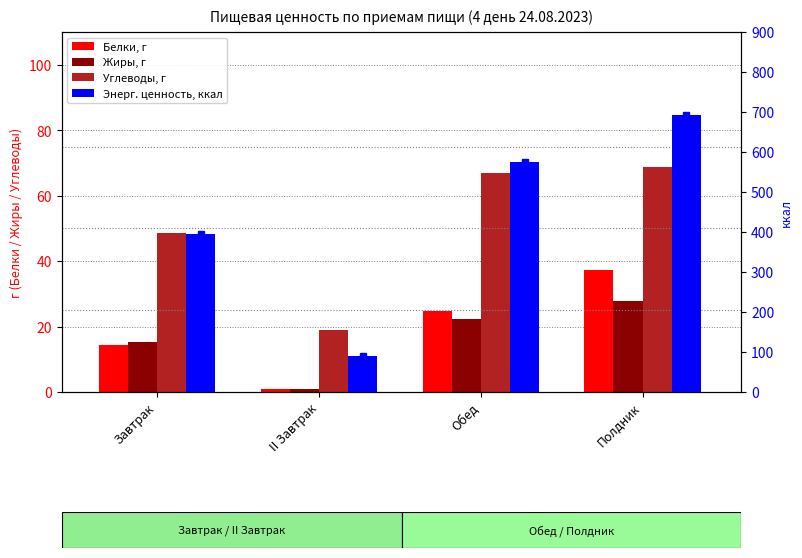

At how many categories does at least one series exceed 304?

3